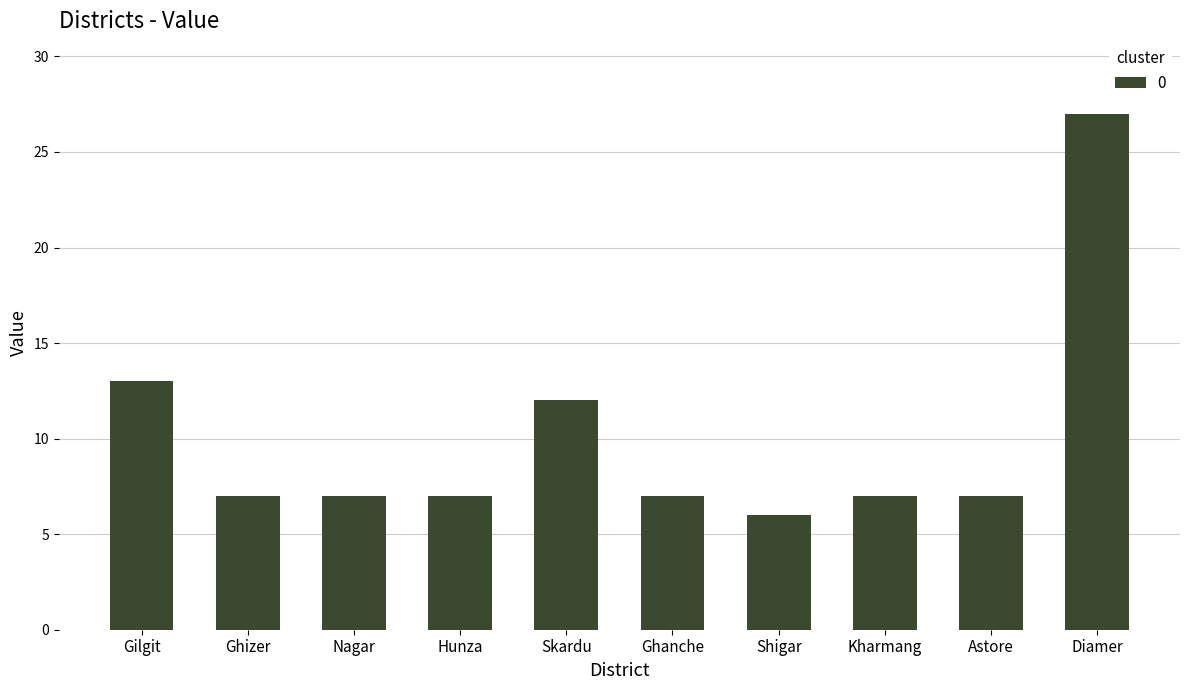

What is the difference between the second highest and second lowest values?

6